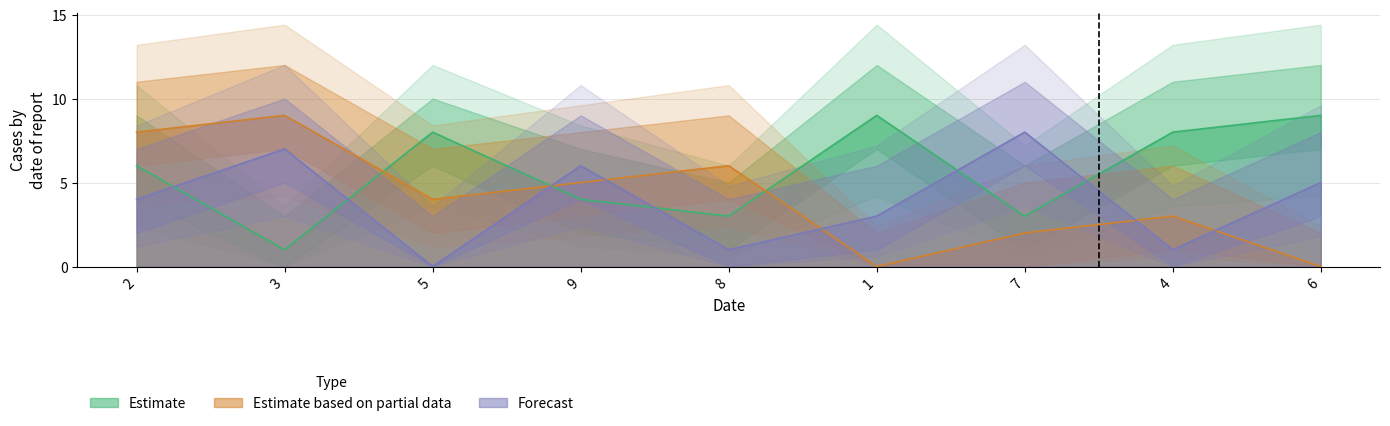

At which category is the sum across all series the highest?

2